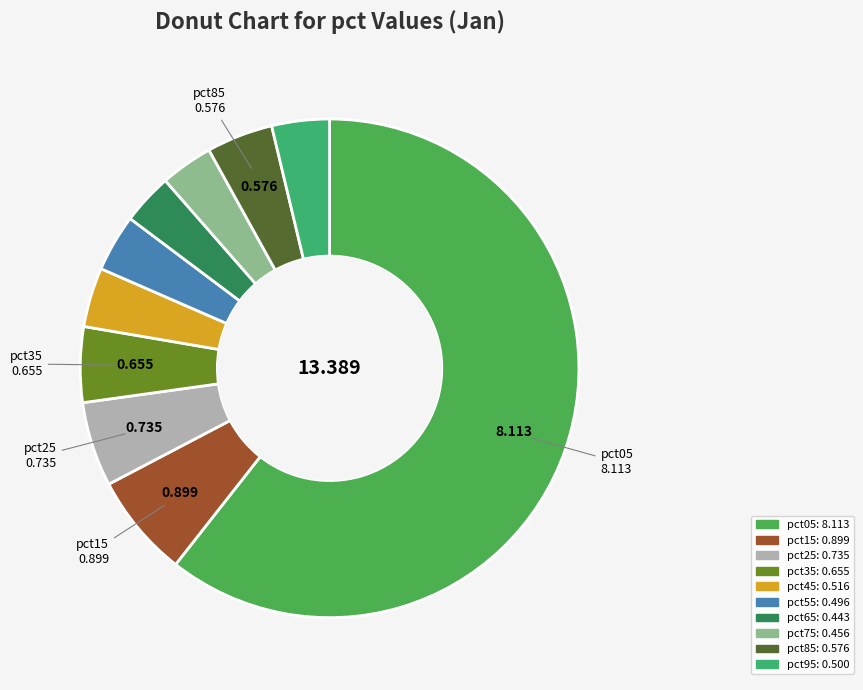

Count the number of slices in the pie.

10